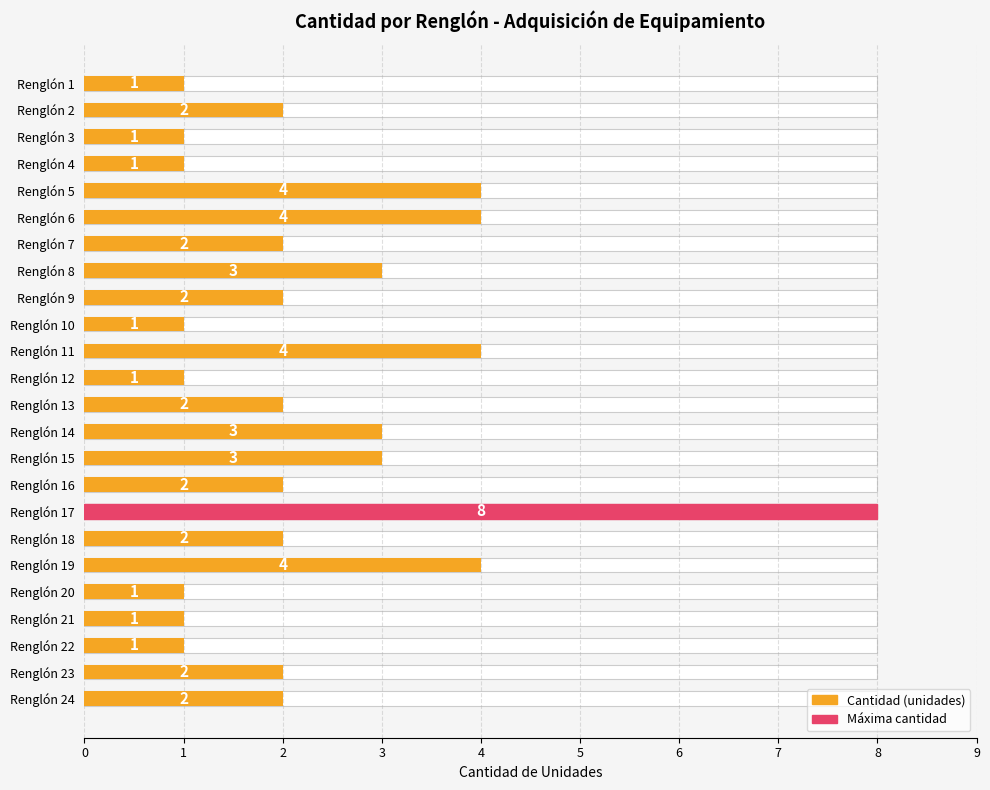

What is the value of the 24th bar from the left?

2